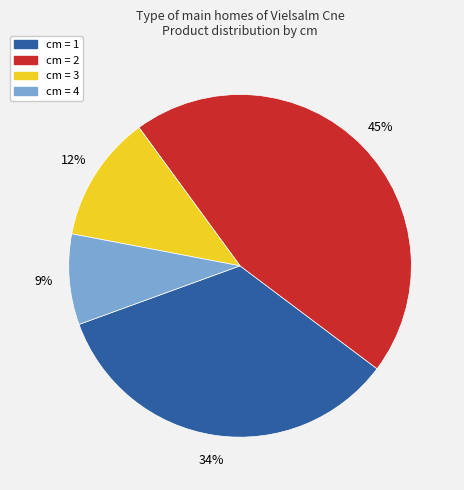

How many segments does this pie chart have?

4